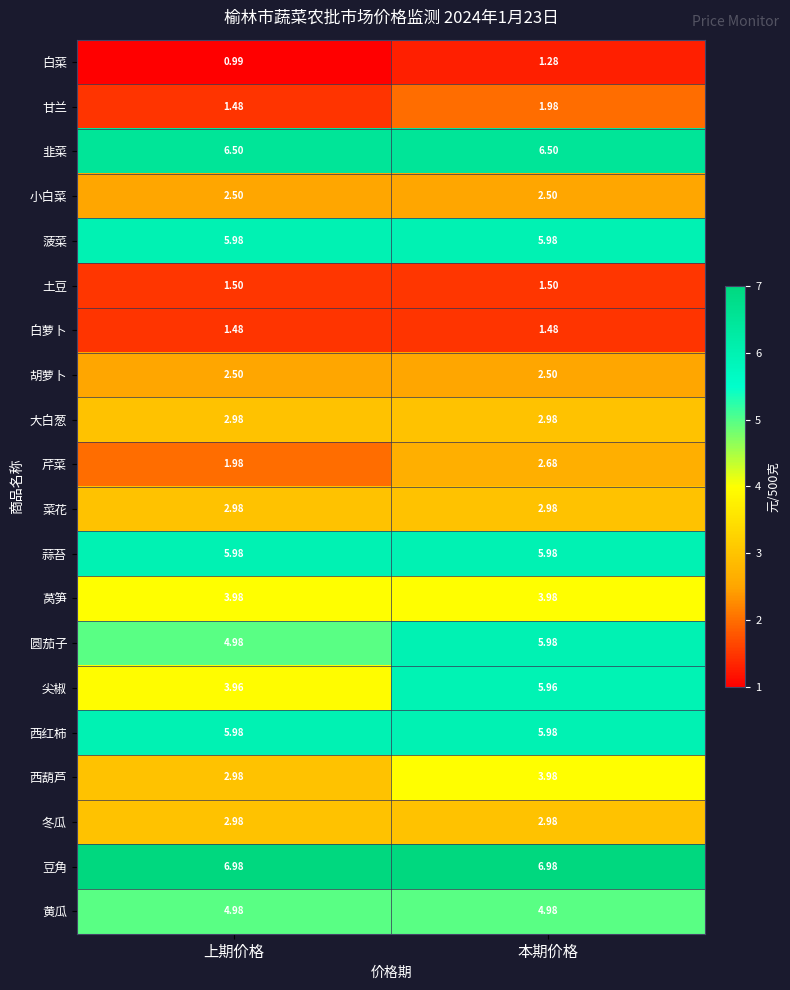

Count the number of data series in this chart.

20